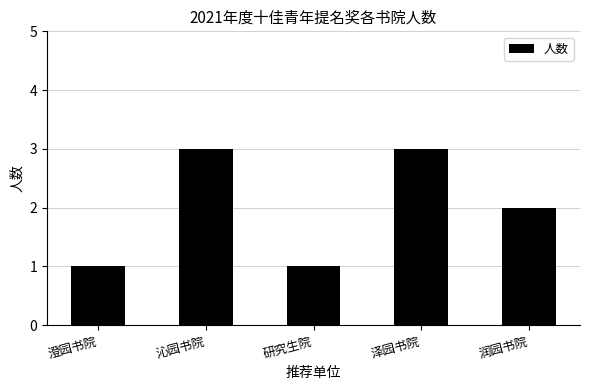

What is the sum of all values?

10